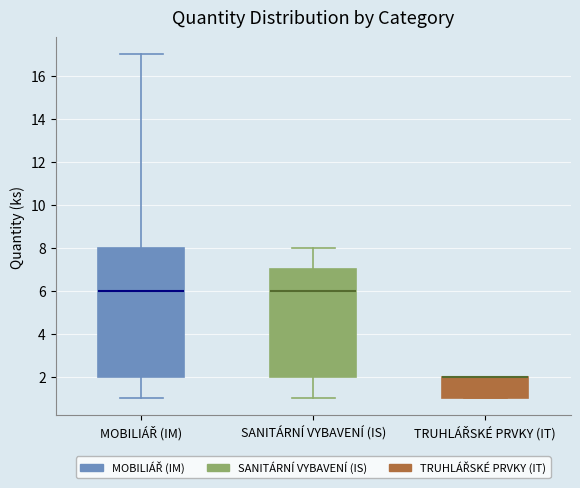

Which box is the tallest, from its lower edge to its upper edge?

MOBILIÁŘ (IM)